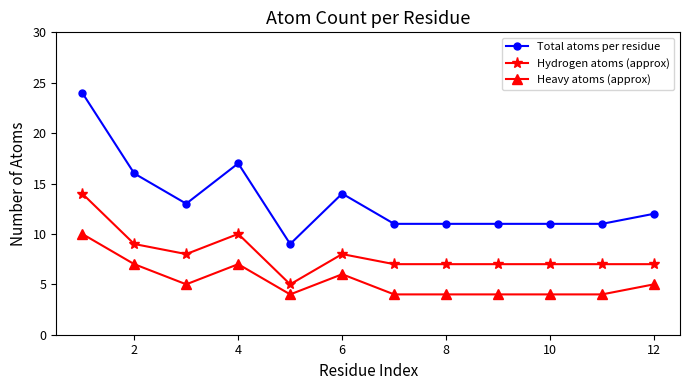

Does the chart have visible grid lines?

No